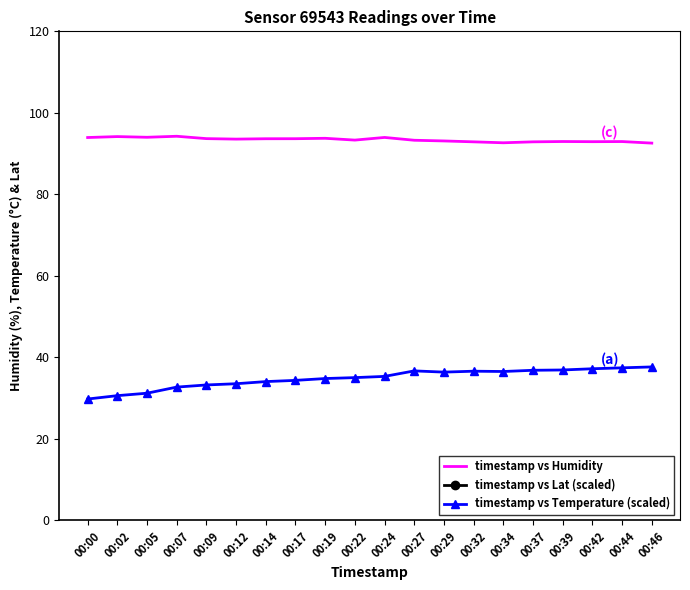

What is the difference between the maximum and minimum values in the timestamp vs Humidity series?

1.7